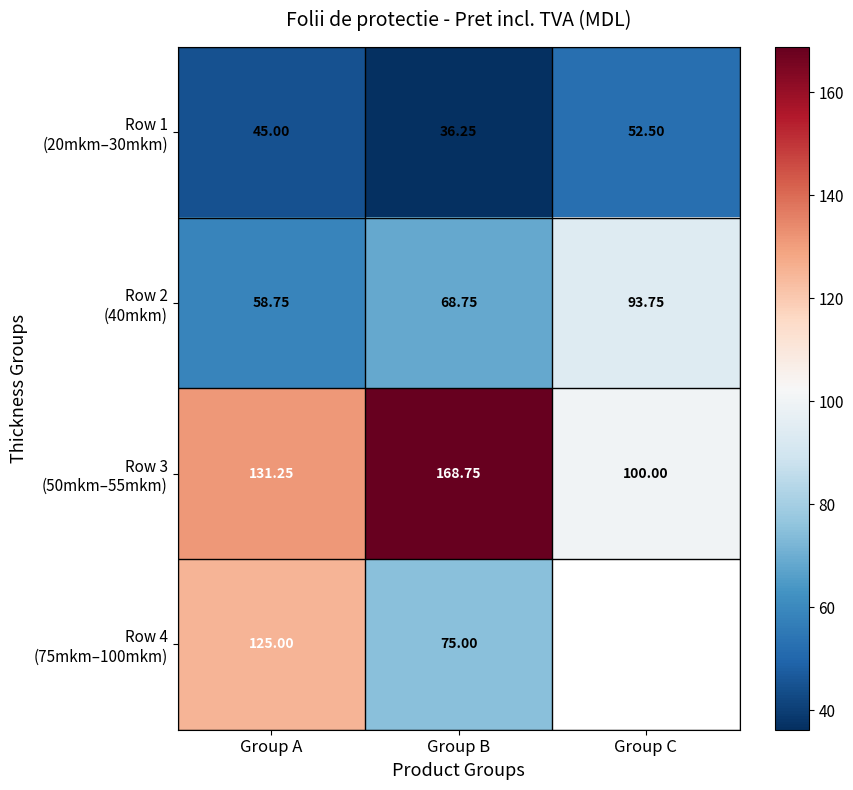

At which category does the chart reach its peak across all series?

Group B